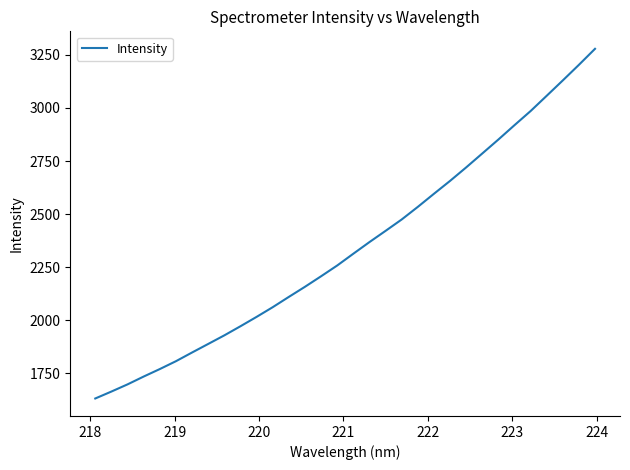

What is the maximum value shown in the chart?

3278.3